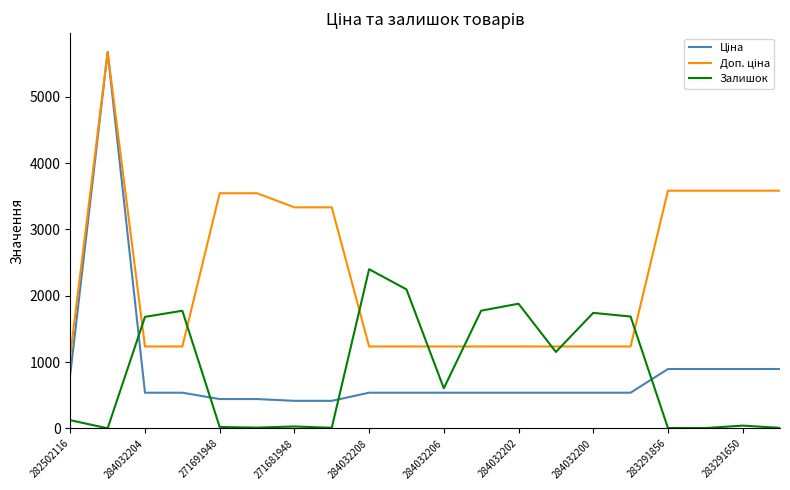

What is the greatest value displayed?

5673.8